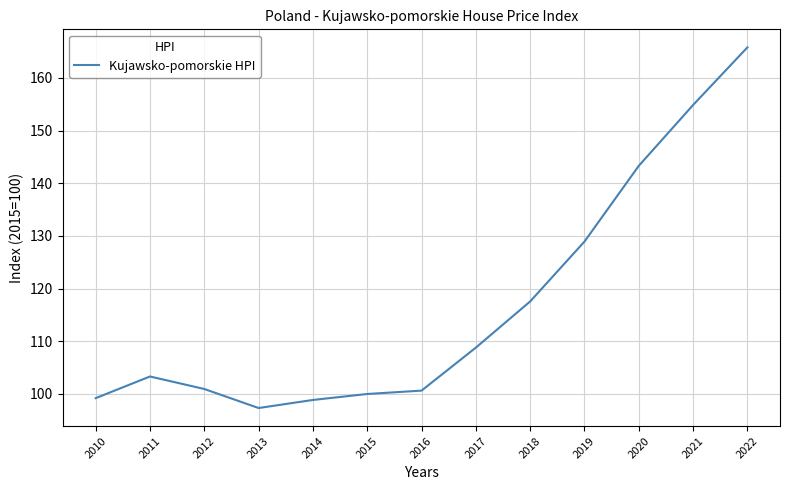

True or false: the data has more than 0 interior local peaks.

True